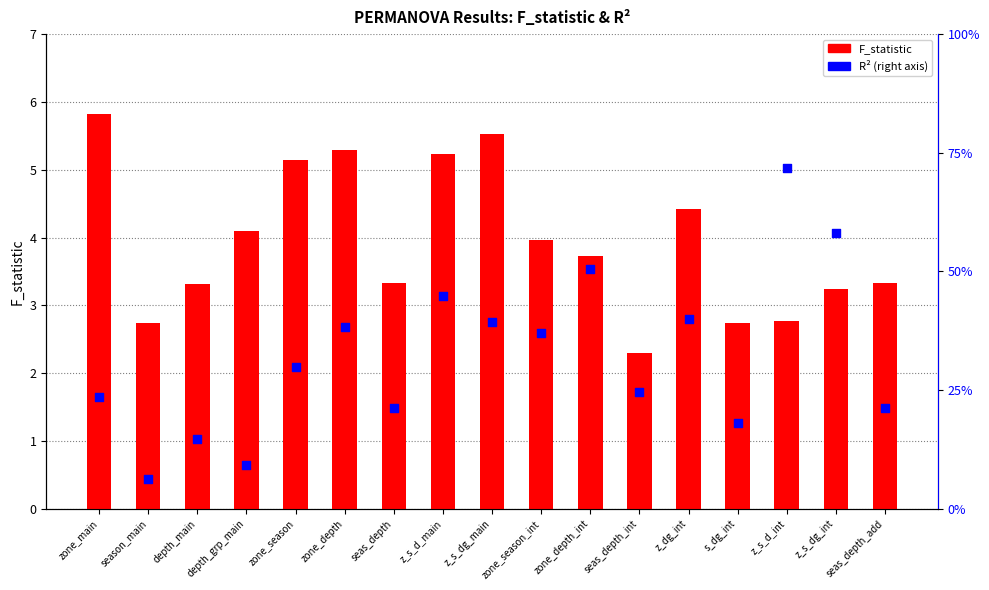

Which series reaches the maximum Y coordinate?

F_statistic